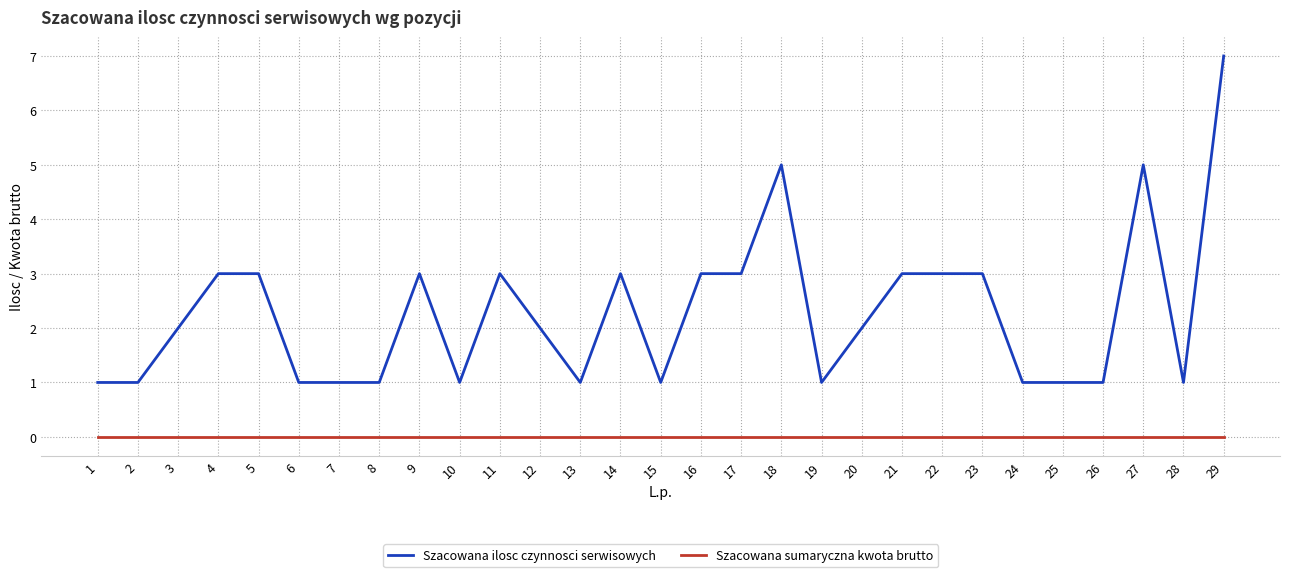

The Szacowana sumaryczna kwota brutto series shows 0 at 2. True or false?

True